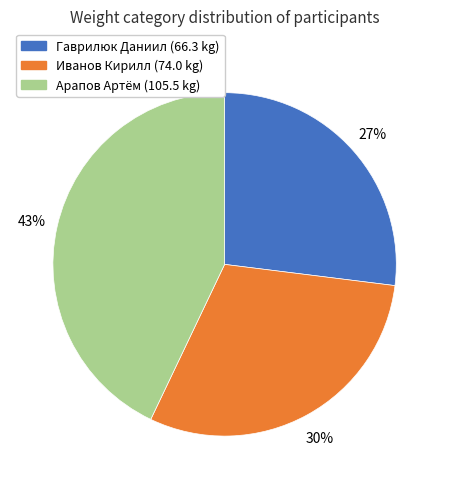

Which slice is the smallest?

Гаврилюк Даниил